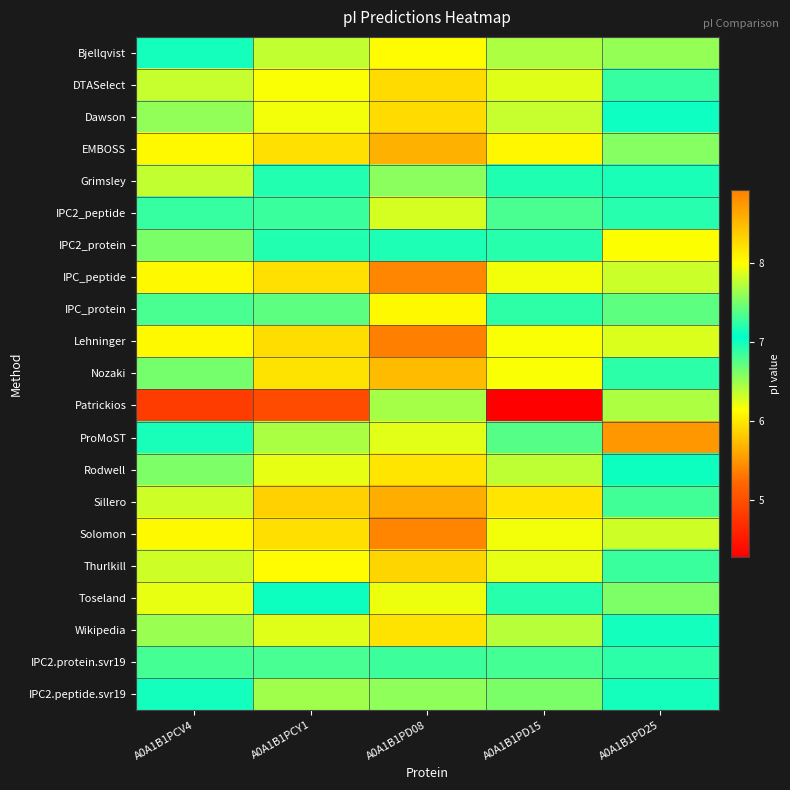

Which has a higher value, A0A1B1PD15 or A0A1B1PD25?

A0A1B1PD15